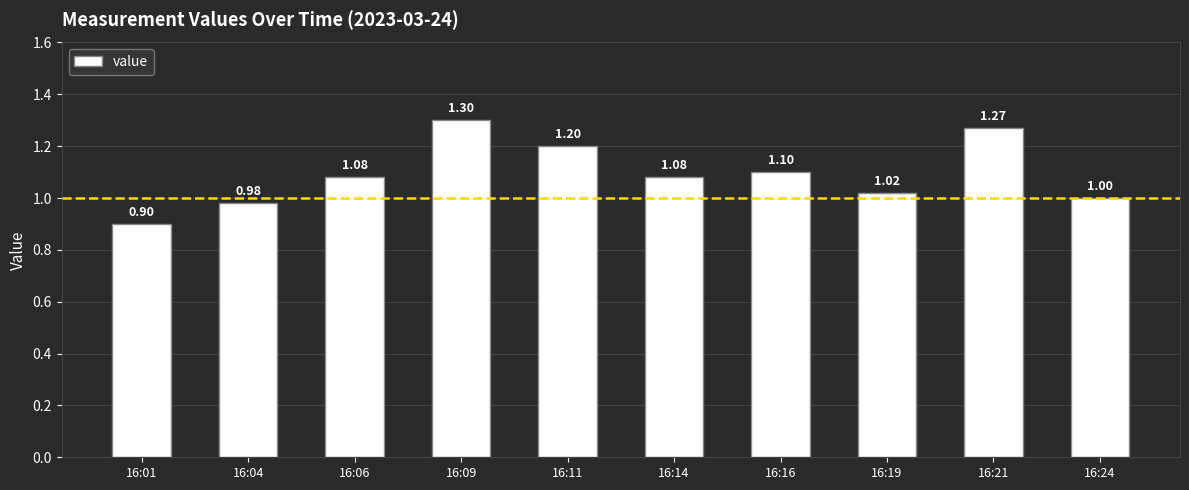

What is the difference between the values at 16:16 and 16:11?

0.1